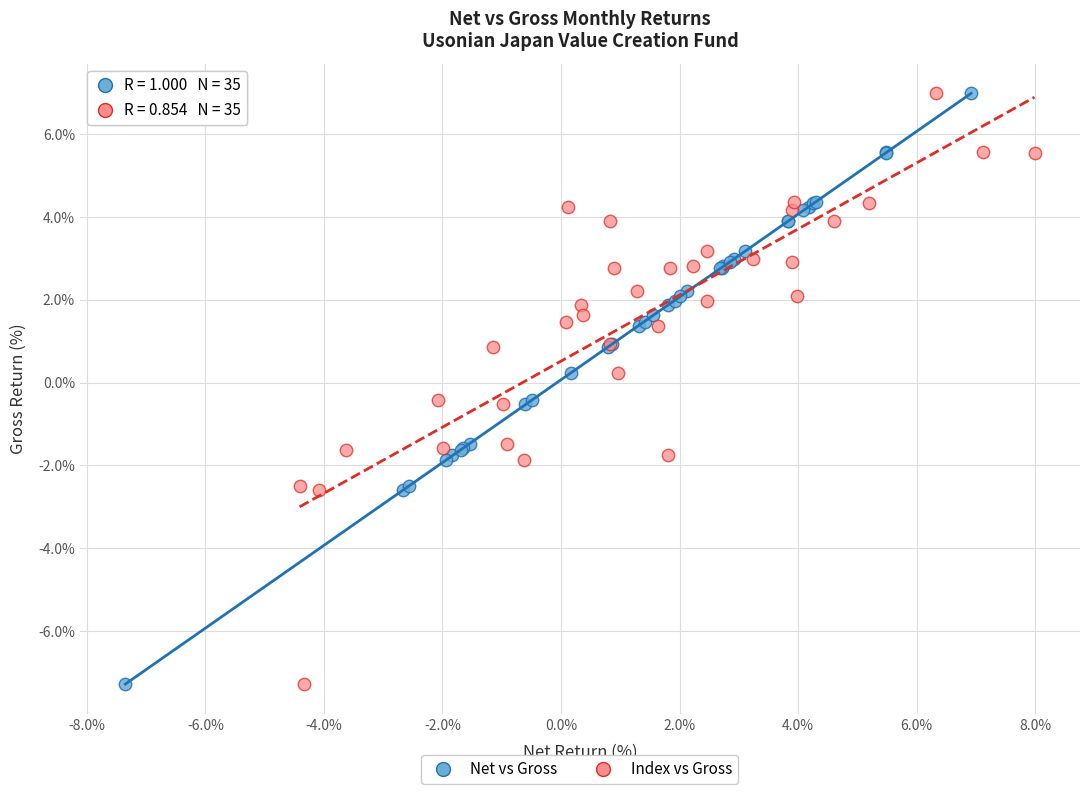

What are all the series names shown in the legend?

Net vs Gross, Index vs Gross